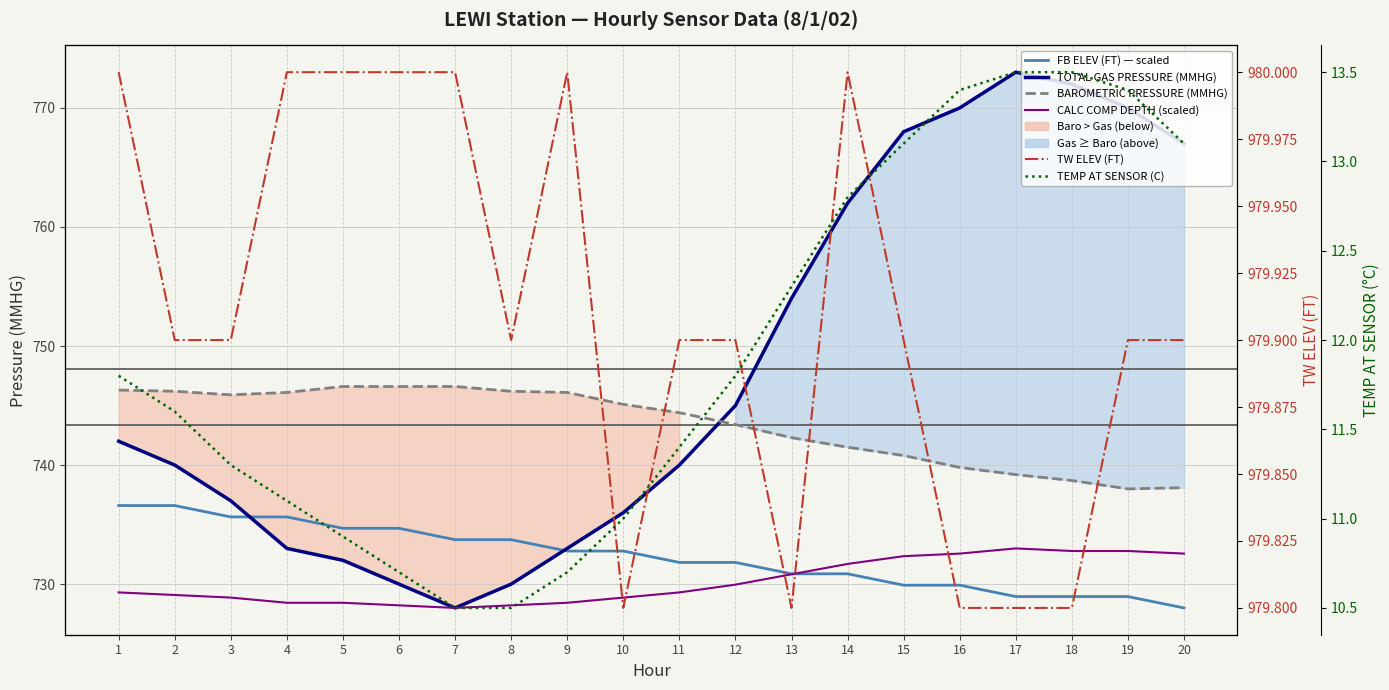

In BAROMETRIC PRESSURE (MMHG), how many points are lower than both neighbors (excluding endpoints)?

2